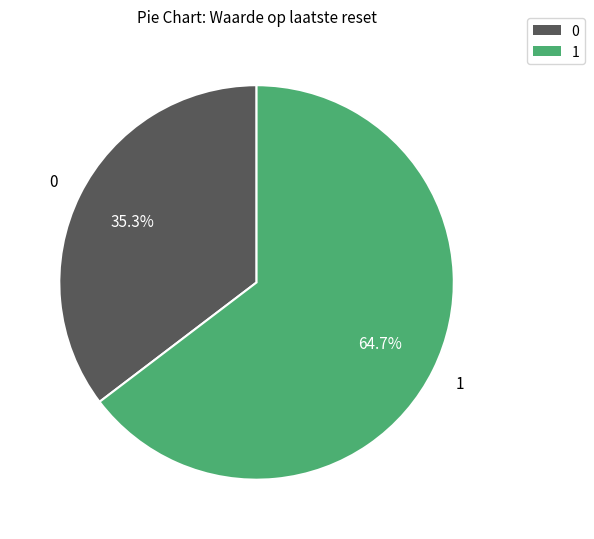

Is there any slice that represents more than half of the pie?

Yes